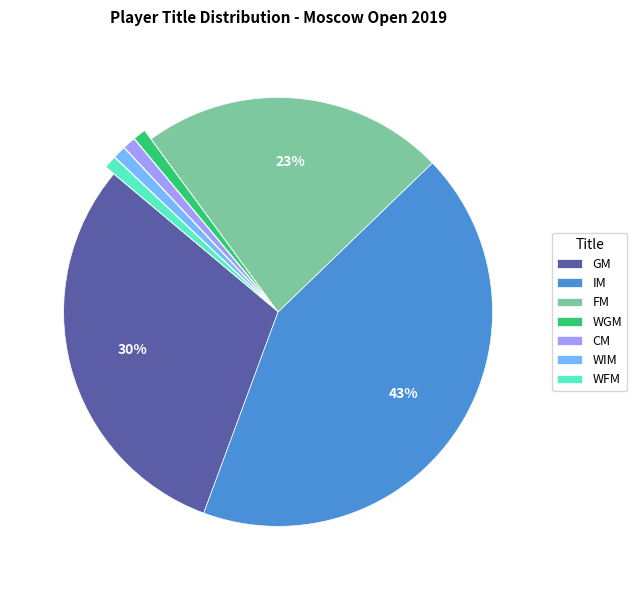

Do WFM and IM together represent more than half of the pie?

No